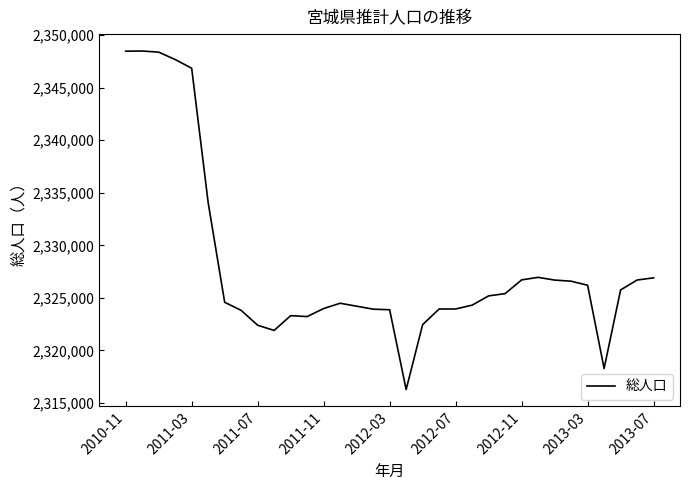

What is the minimum value shown in the chart?

2316283